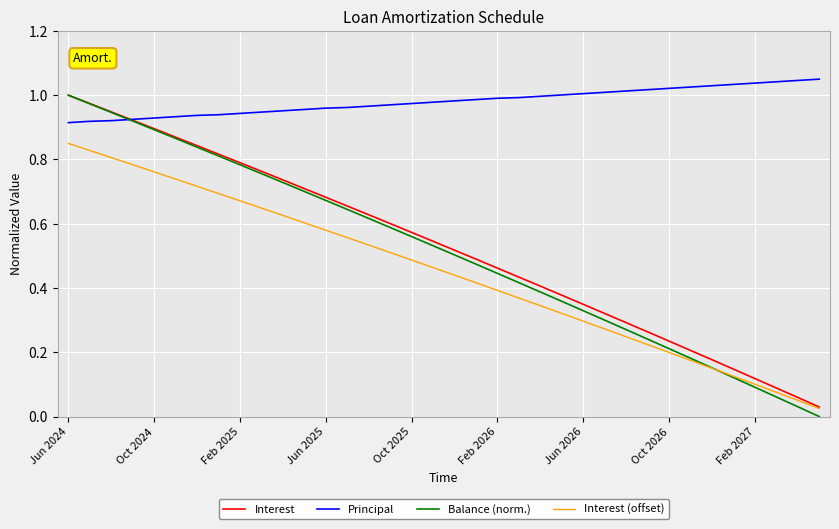

Count the number of categories in the chart.

36